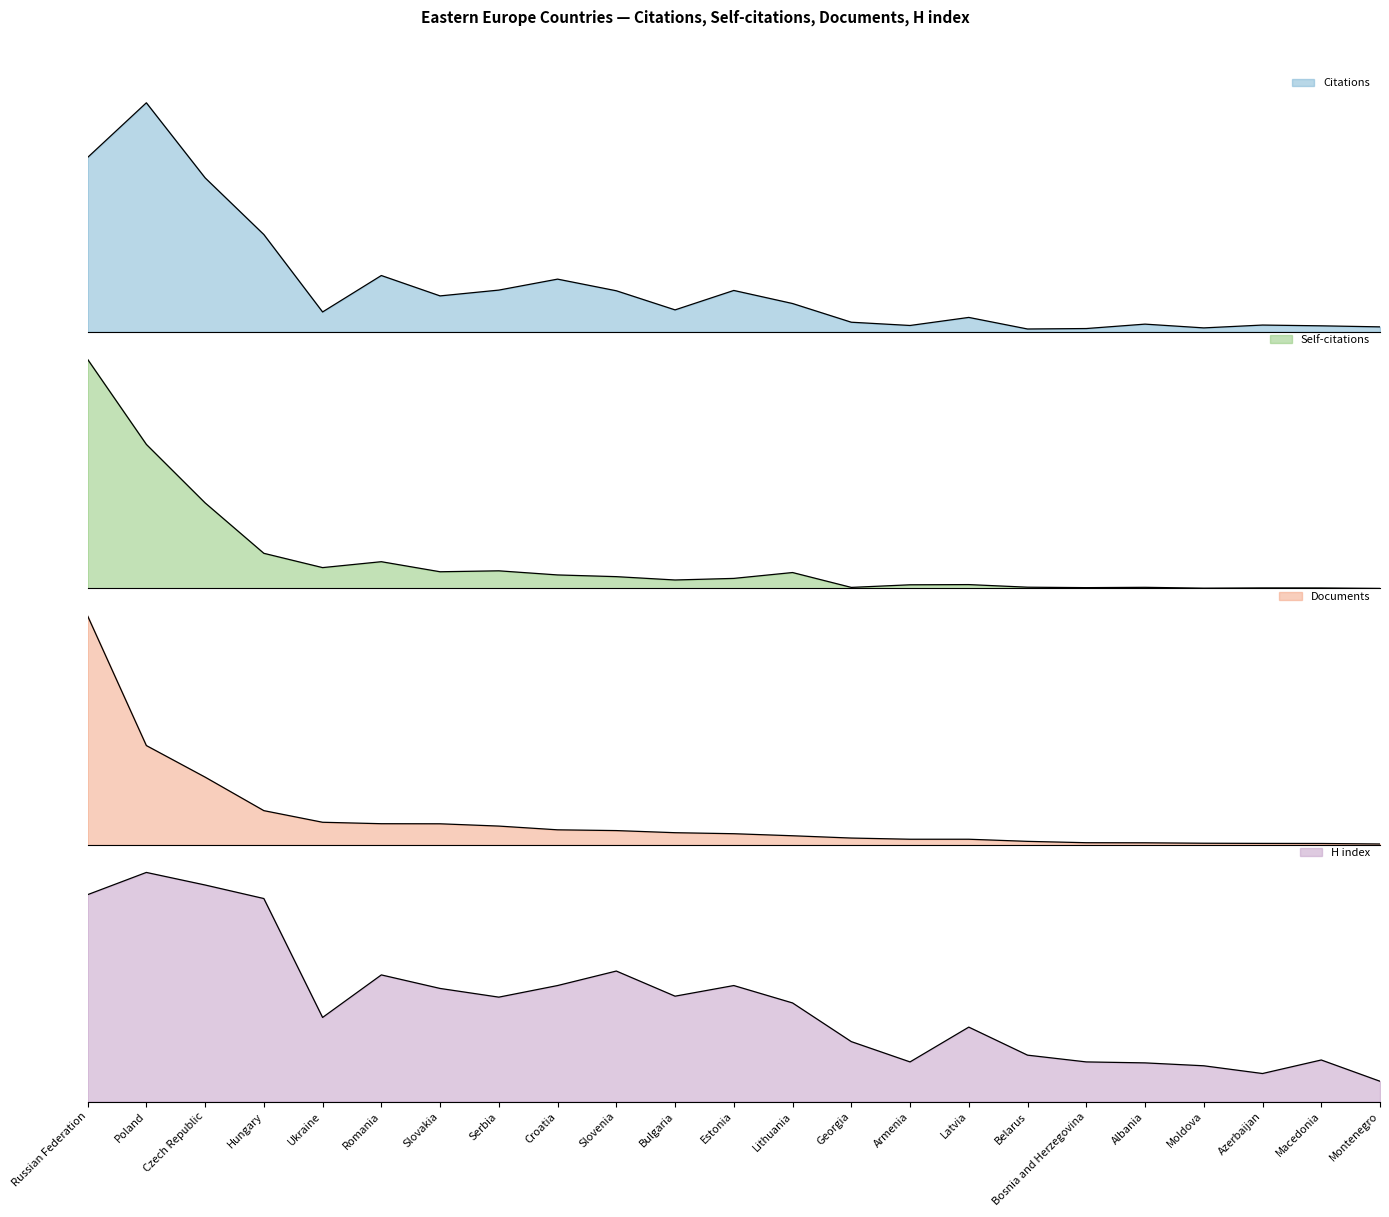

What is the smallest value displayed?

1